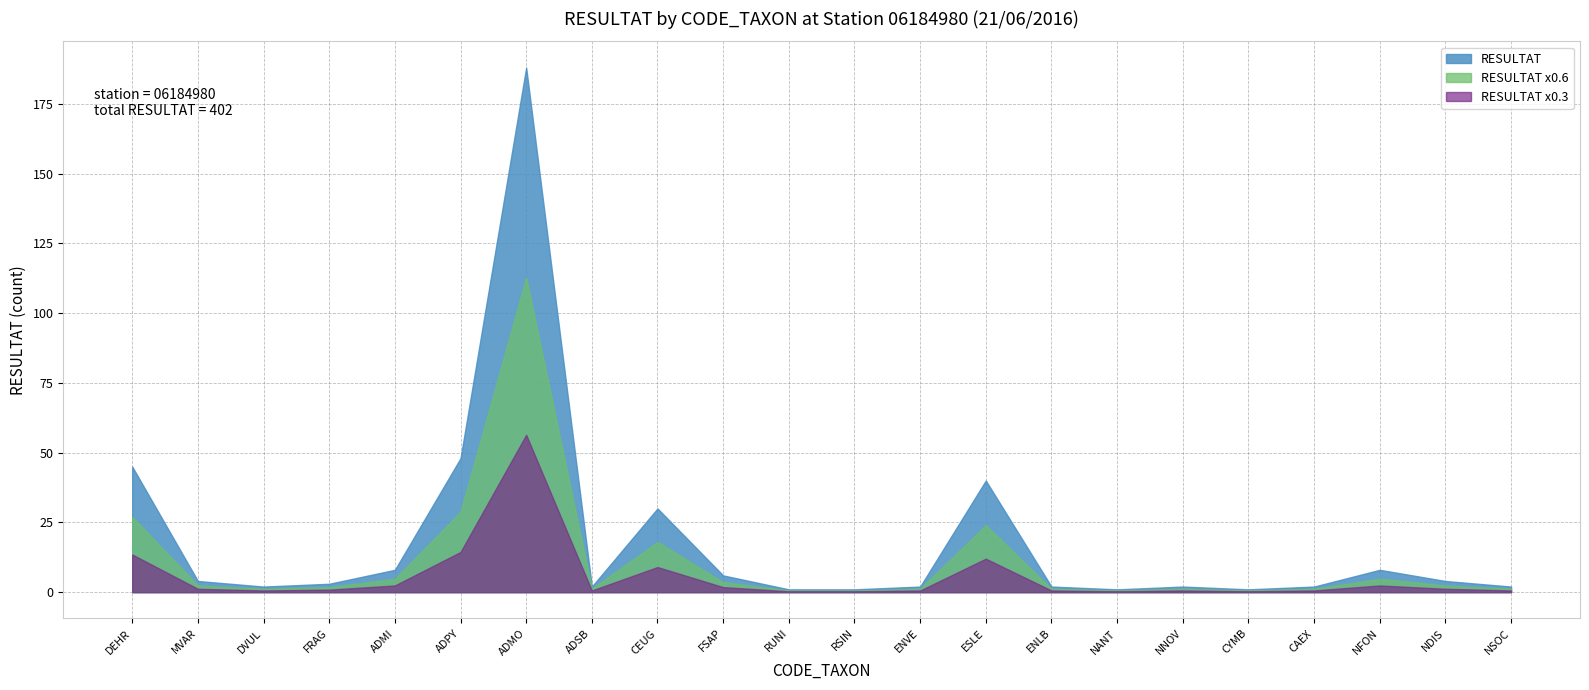

Which label corresponds to the largest value in the chart?

ADMO